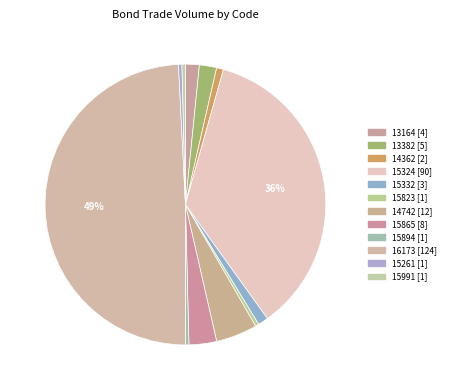

True or false: 13164 accounts for 14% of the total.

False